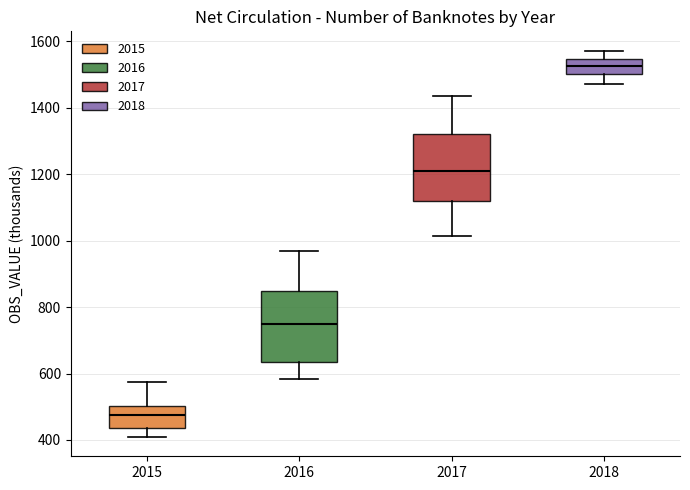

Which box has the highest median line?

2018